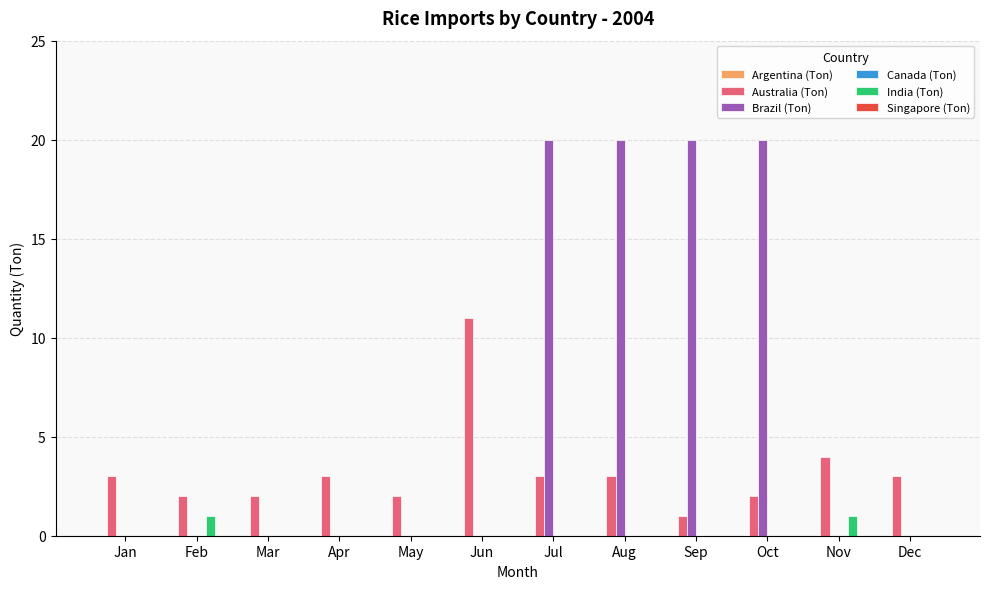

How many series are shown in this chart?

3